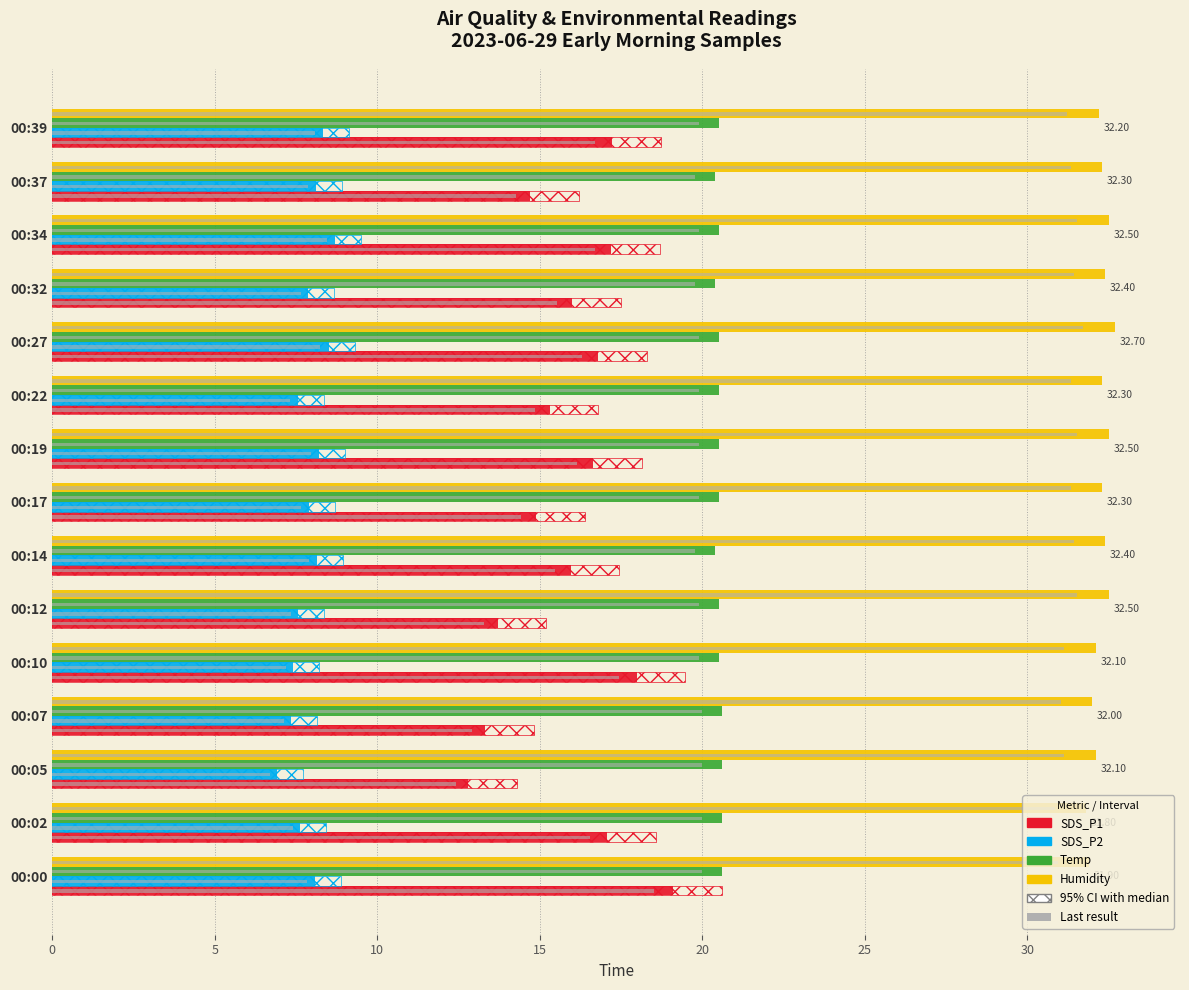

How many bars are there in each group?

6